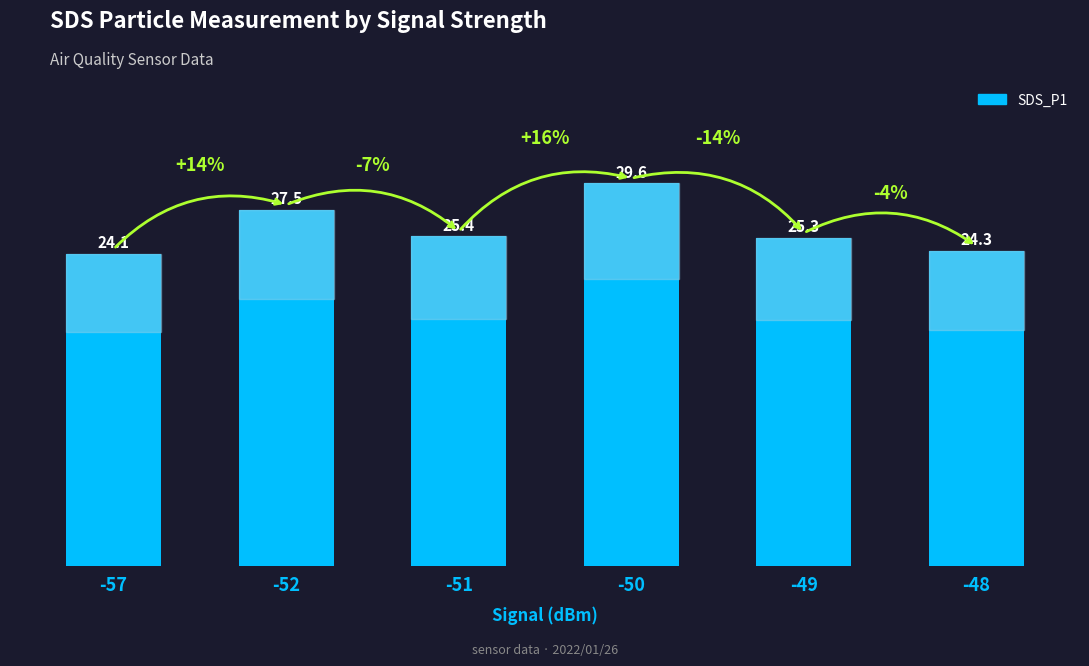

What is the difference between the values at -48 and -57?

0.2